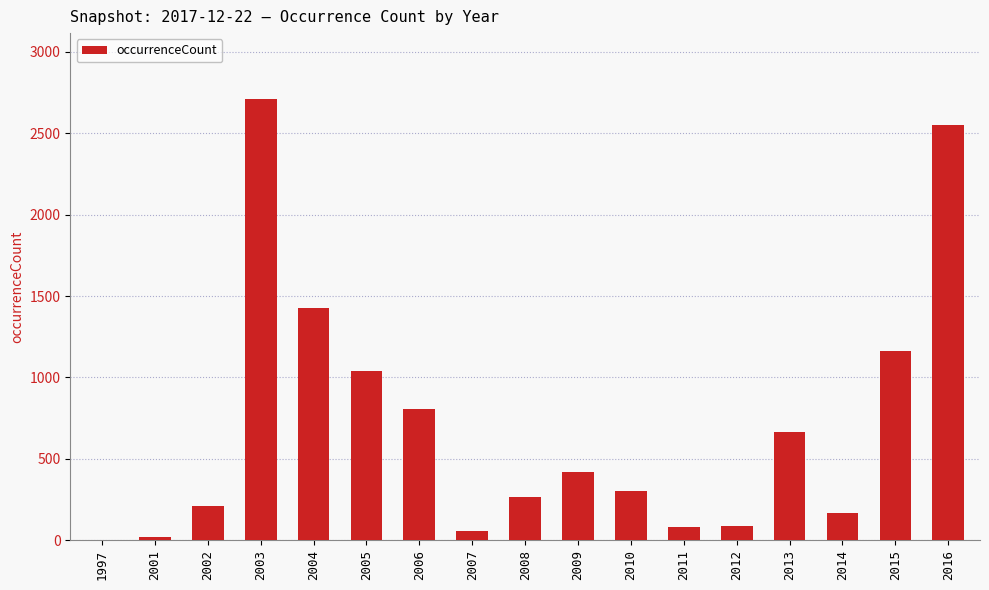

True or false: the data shows 575 at 2005.

False